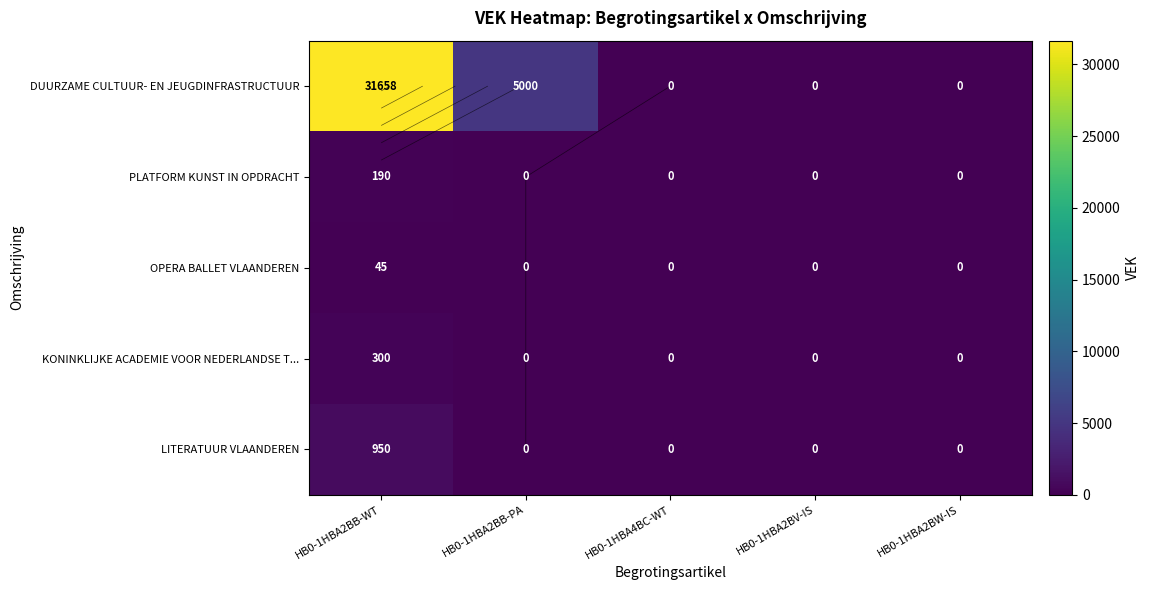

What is the average value of the OPERA BALLET VLAANDEREN series?

9